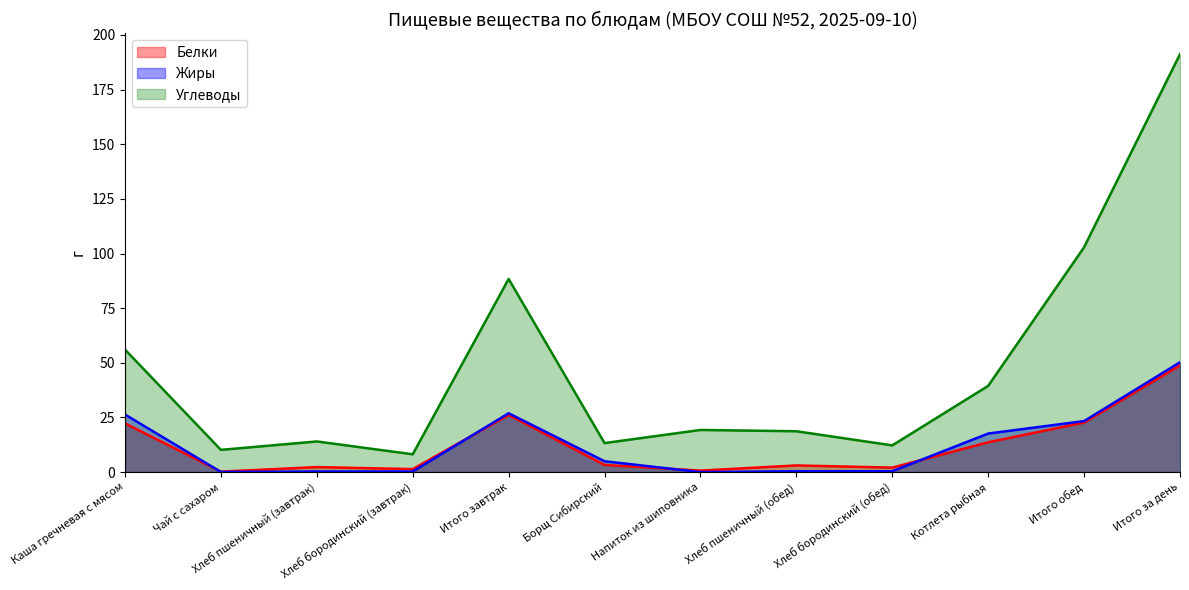

Does the chart have visible grid lines?

No